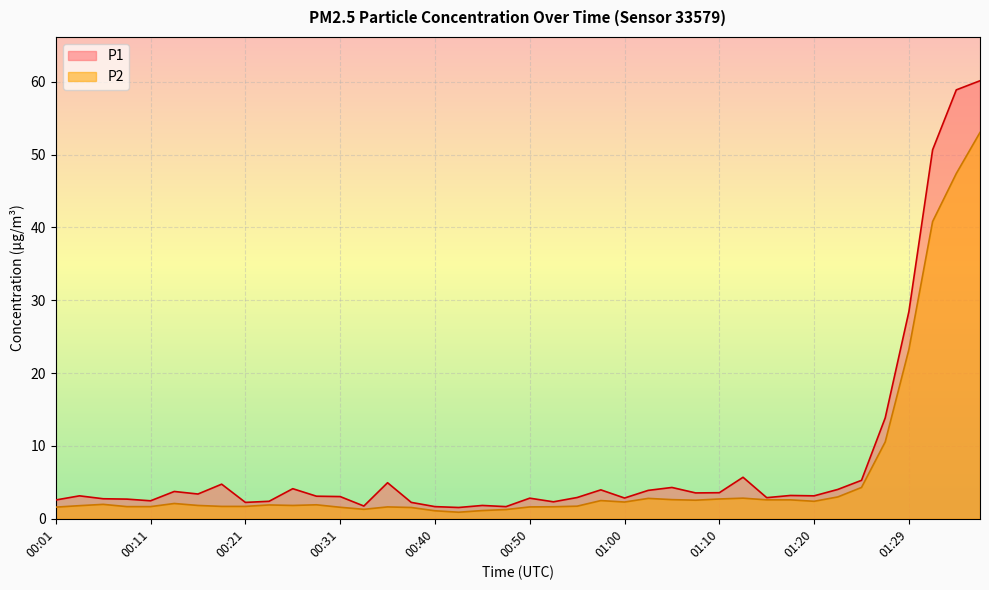

At which label does P2 first exceed 1?

00:01